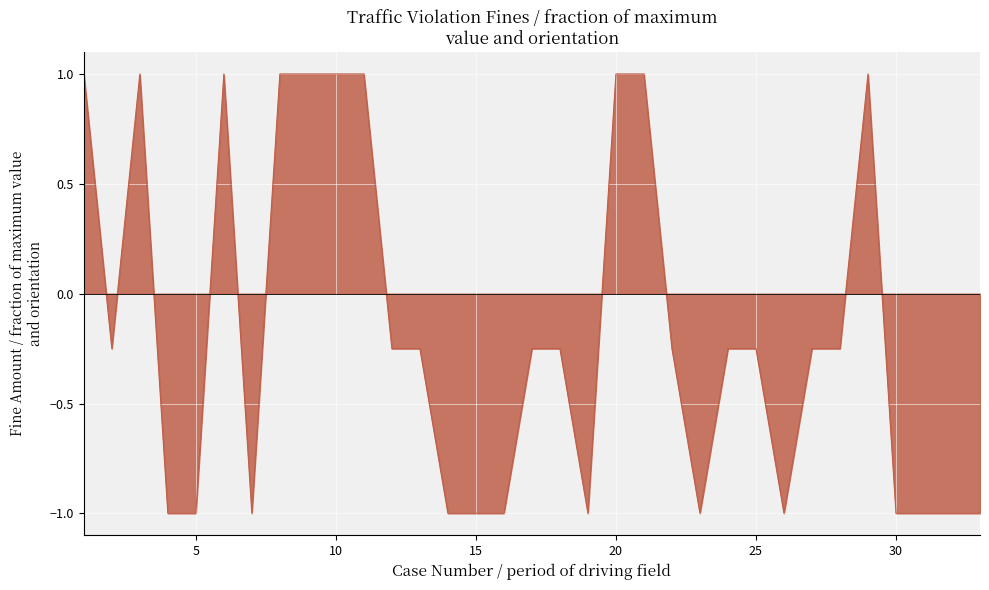

What is the maximum value shown in the chart?

1.0